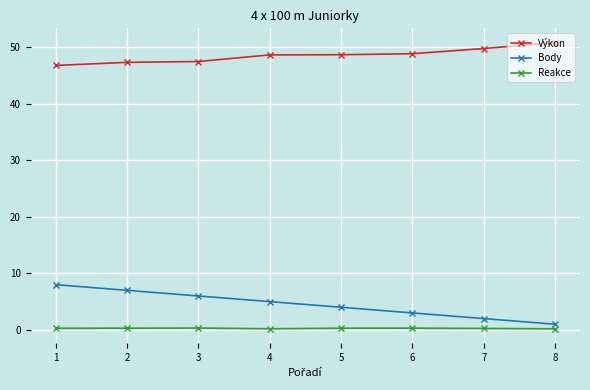

How many lines are shown in the chart?

3